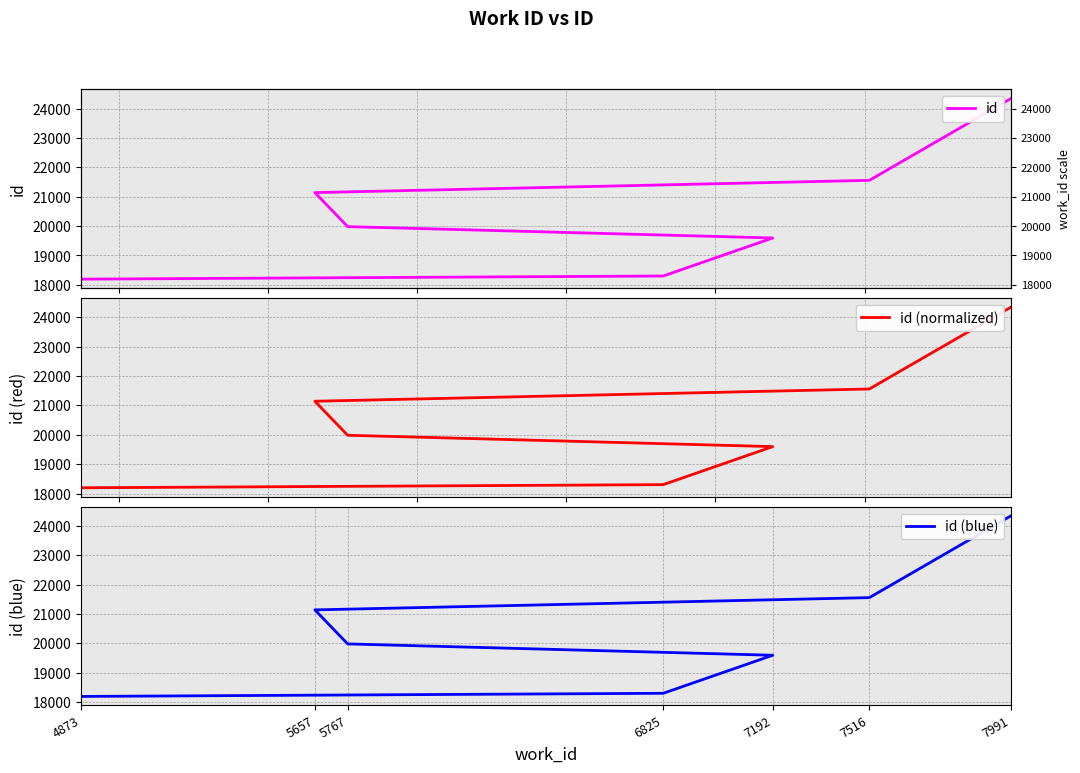

Is this an area chart (filled region under the line)?

No